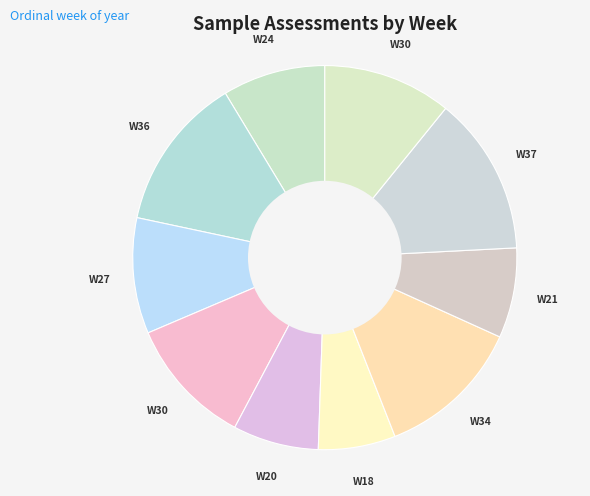

Count the number of slices in the pie.

10